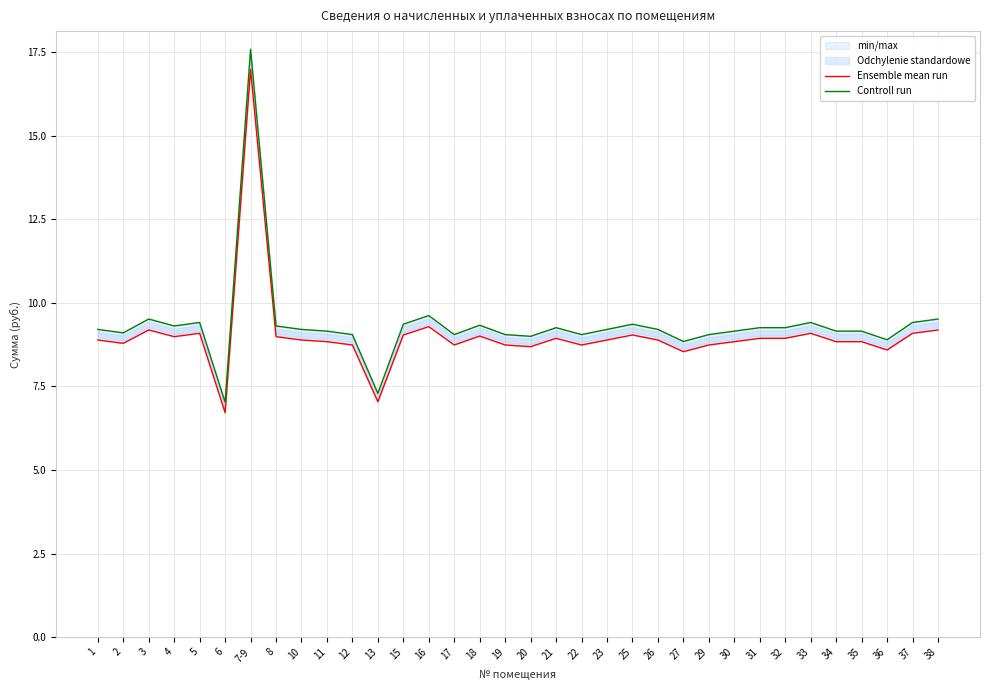

Is the value of Controll run at 8 greater than the value of Ensemble mean run at 38?

Yes